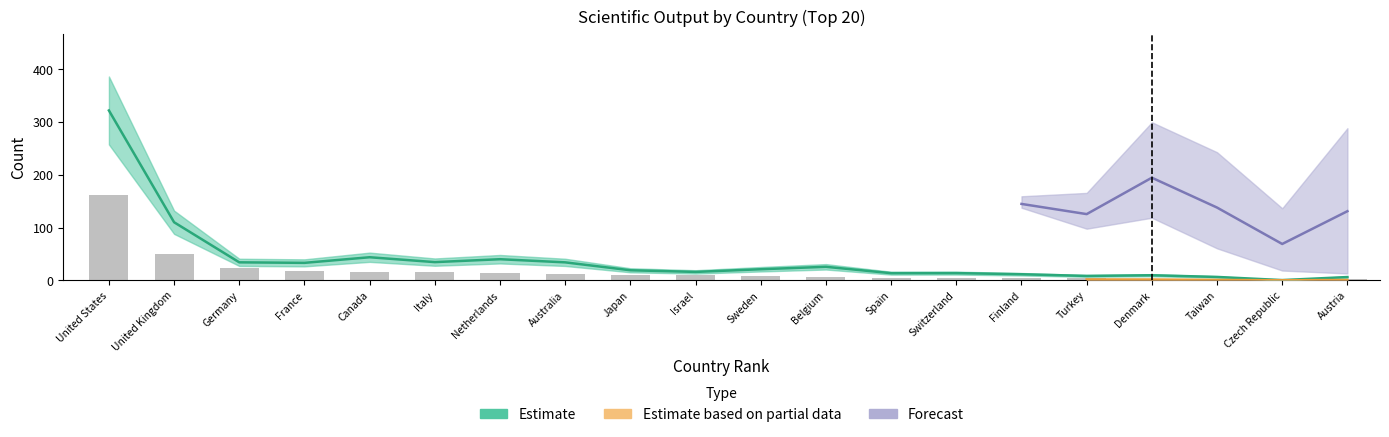

What is the change in value from France to Czech Republic?

-15.8